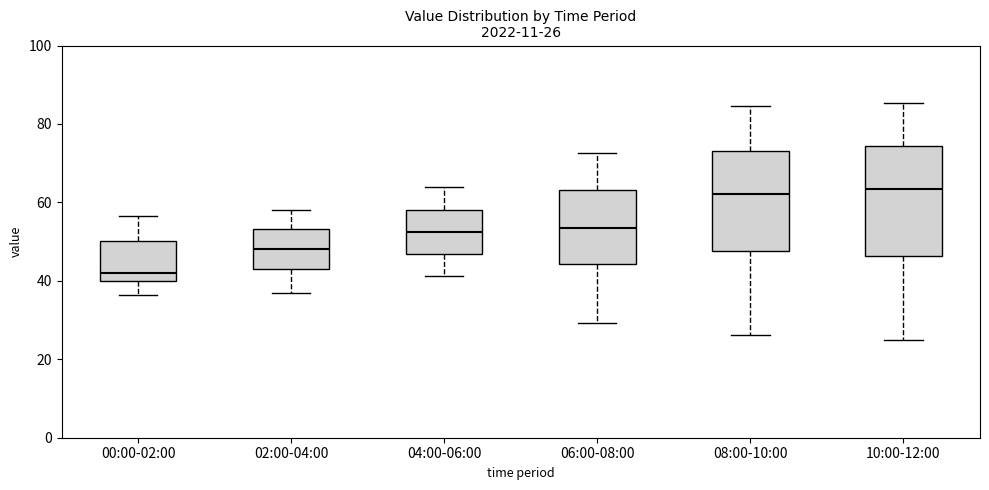

Comparing the boxes themselves (not the whiskers), which one is the tallest?

10:00-12:00